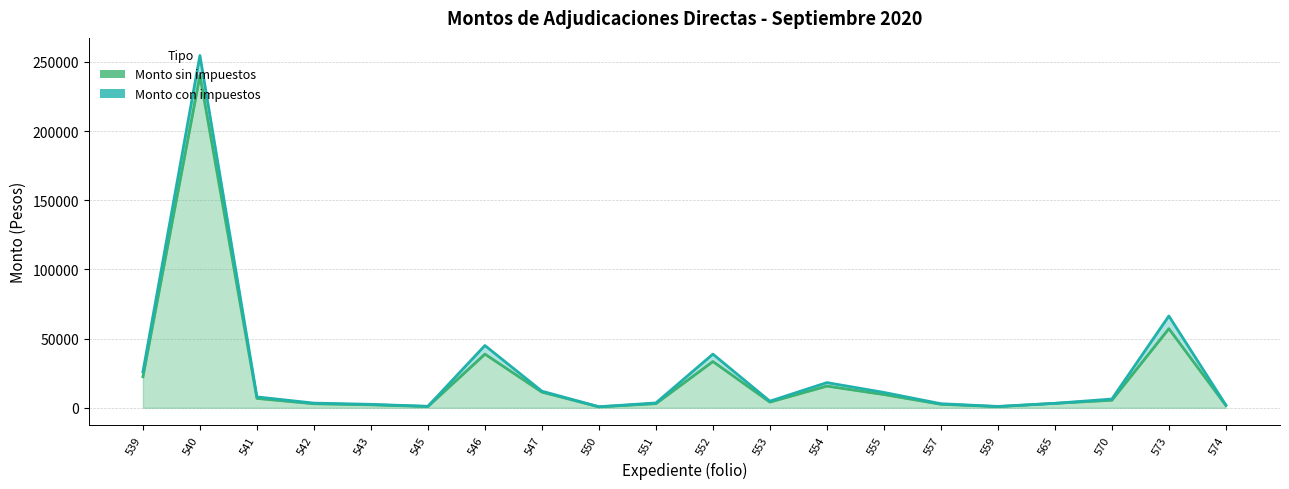

Reading left to right, list all the values displayed in this chart.

Monto sin impuestos: 539=22413.8	540=240211.0	541=6768.1	542=2900.0	543=2137.4	545=913.1	546=38793.1	547=11320.8	550=650.0	551=3000.0	552=33416.4	553=4116.0	554=15677.0	555=9560.9	557=2525.2	559=825.9	565=3200.0	570=5444.0	573=57180.2	574=1690.0
Monto con impuestos: 539=26000.0	540=254623.7	541=7851.0	542=3364.0	543=2479.4	545=1059.2	546=45000.0	547=12000.0	550=754.0	551=3480.0	552=38763.0	553=4774.6	554=18185.4	555=11090.6	557=2929.3	559=958.0	565=3200.0	570=6315.0	573=66329.6	574=1960.4